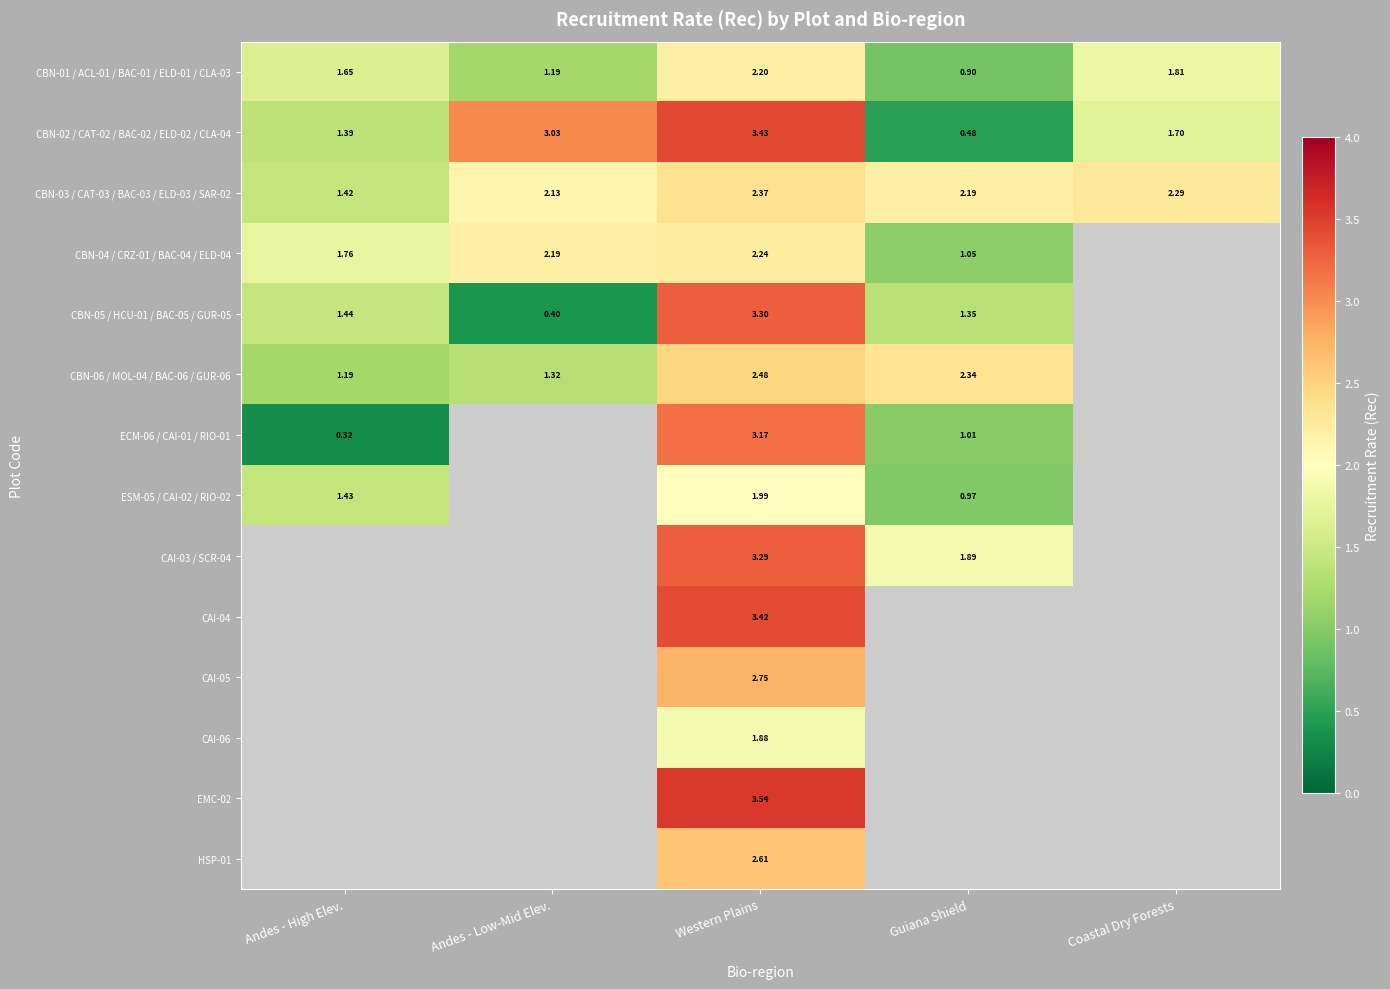

At how many categories does at least one series exceed 2?

4